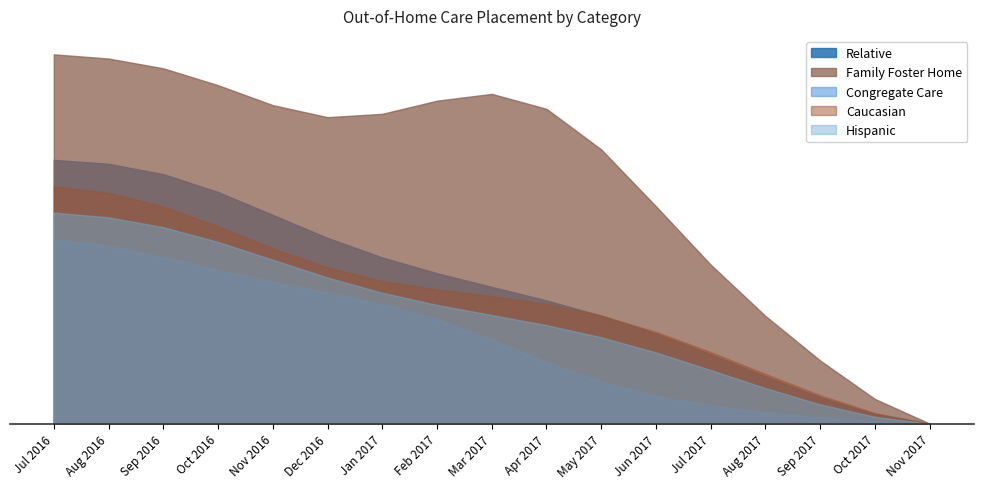

True or false: Hispanic and Congregate Care intersect in this chart.

False